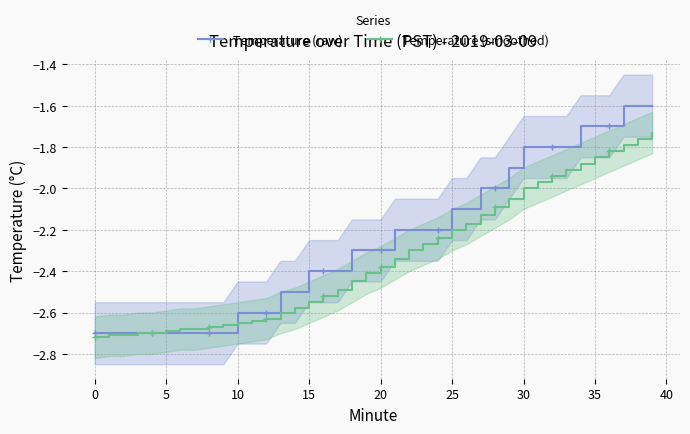

List the series in order of their overall mean, lowest first.

Temperature (smoothed), Temperature (raw)